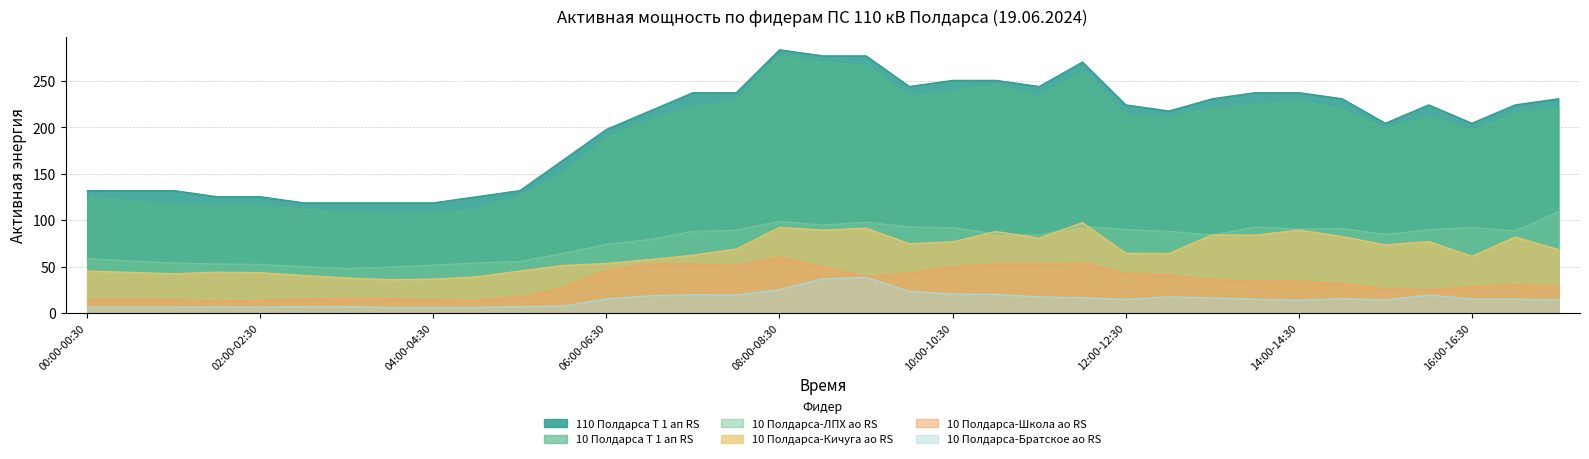

True or false: 10 Полдарса-Школа ао RS and 10 Полдарса Т 1 ап RS intersect in this chart.

False